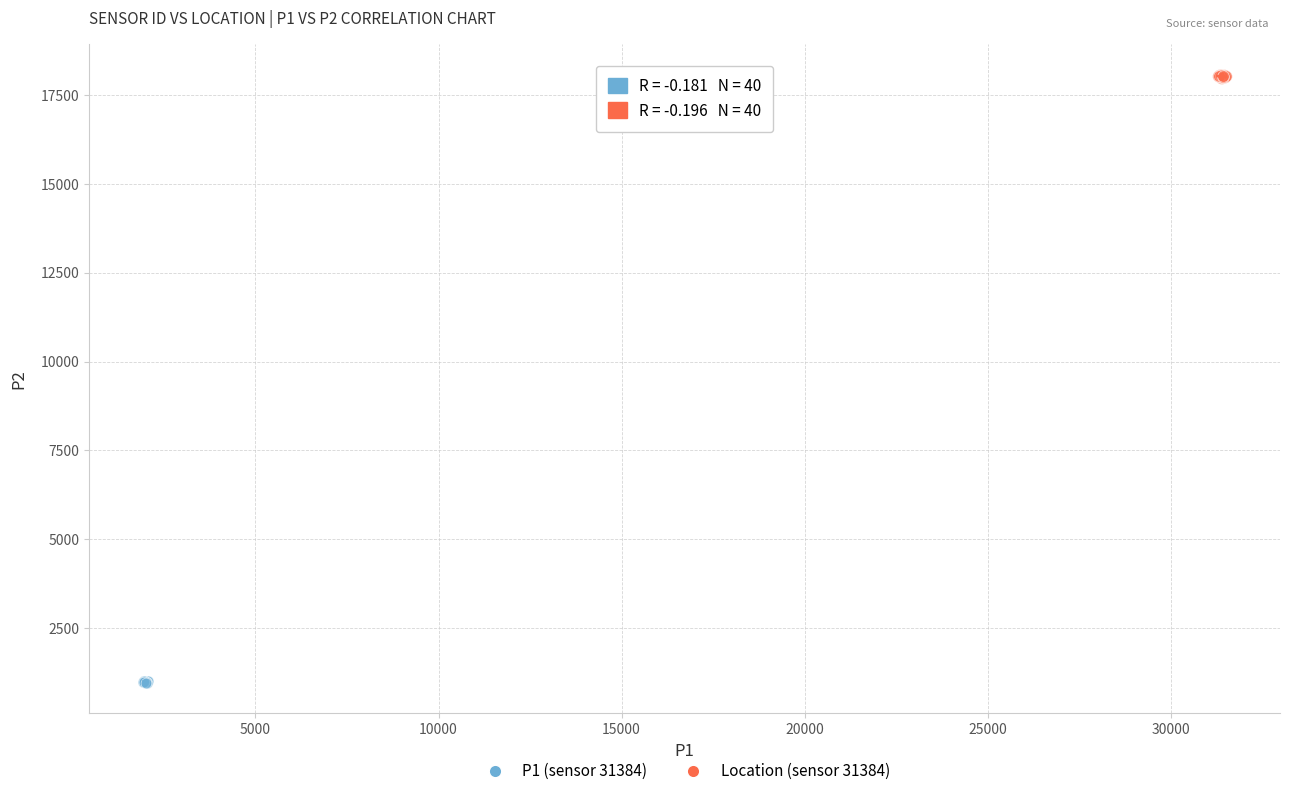

Which series contains the lowest Y value?

P1 (sensor 31384)